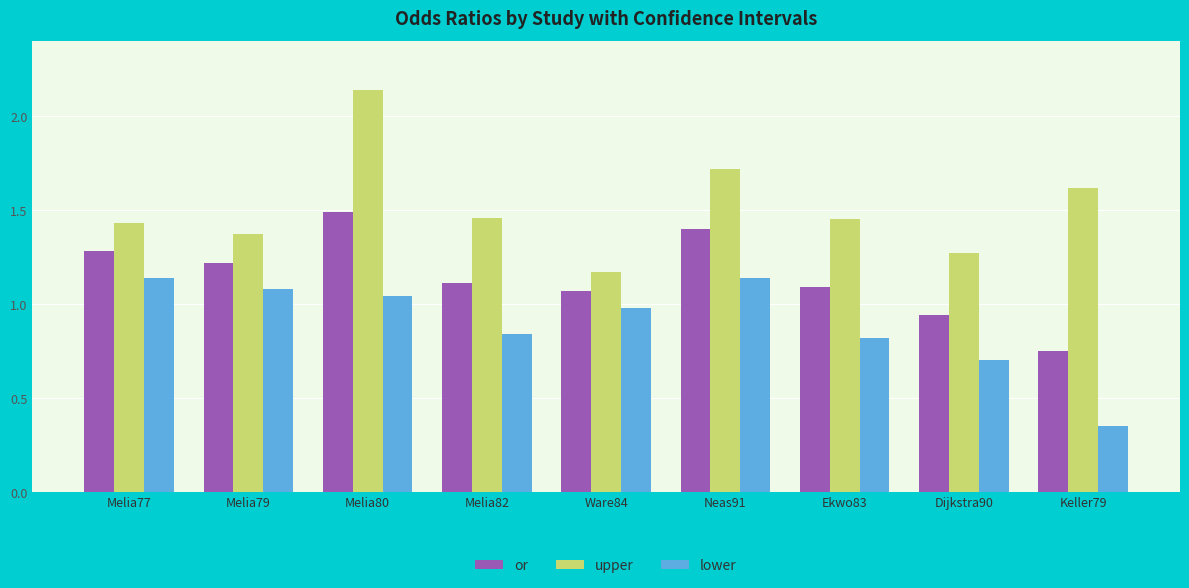

What is the difference between the maximum and minimum values in the or series?

0.7